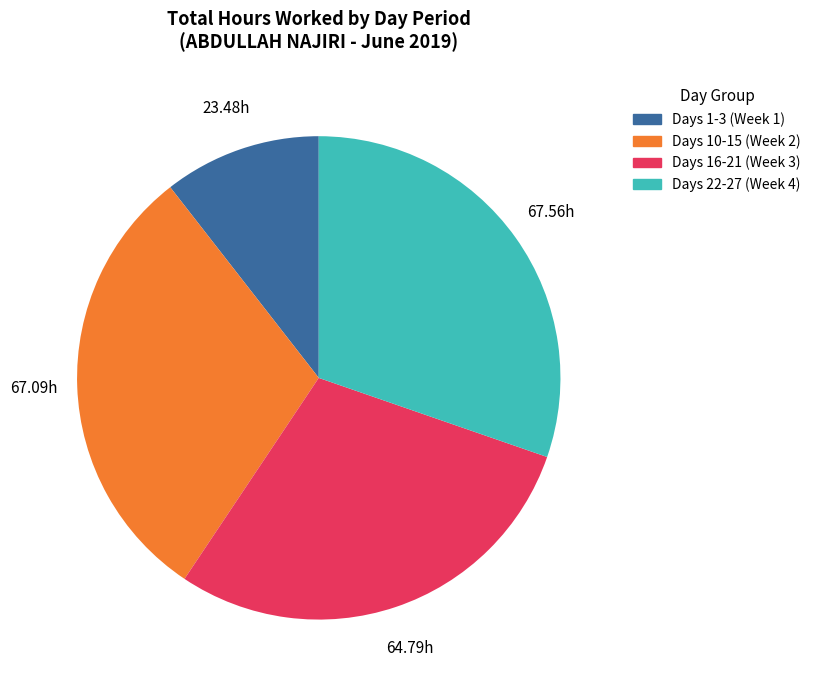

Is there any slice that represents more than half of the pie?

No